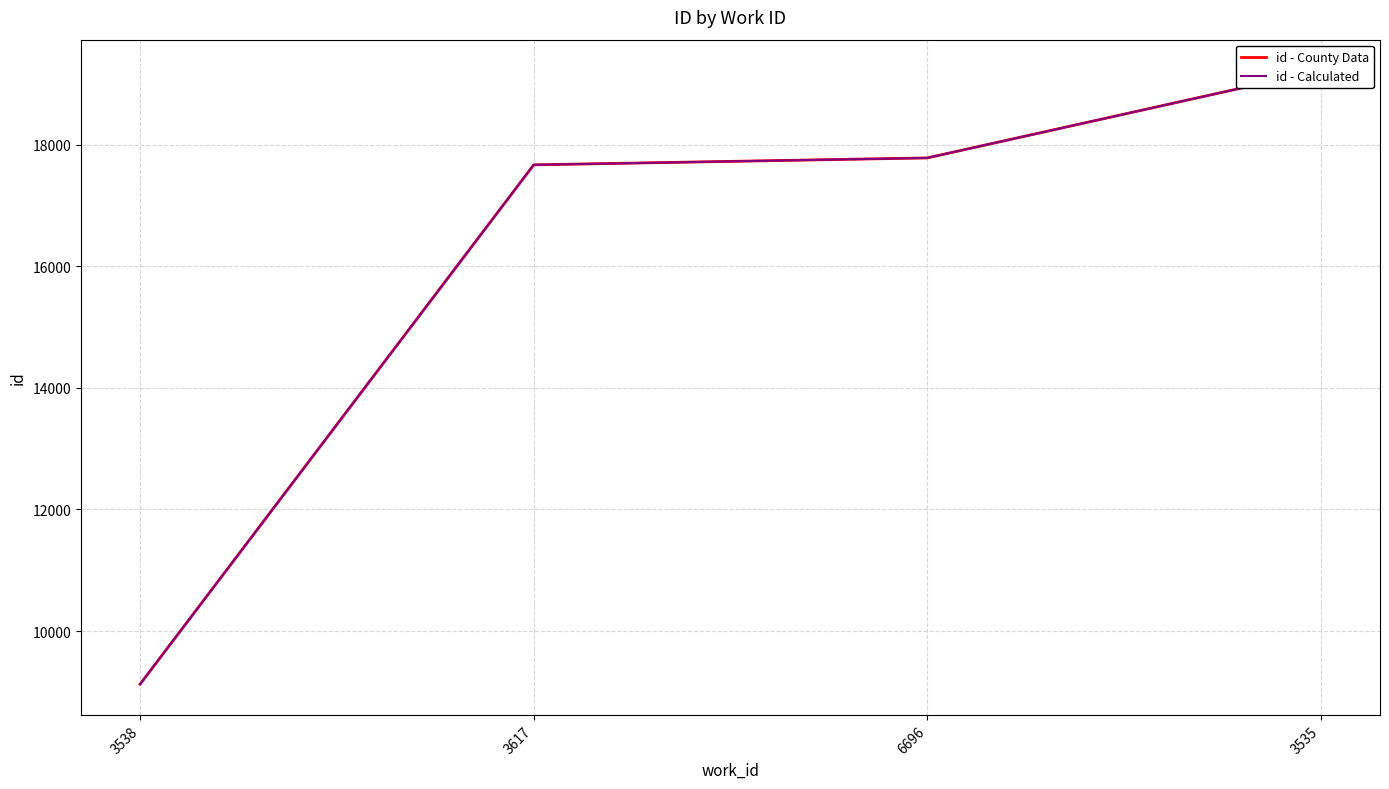

Which series has the widest spread of values?

id - County Data